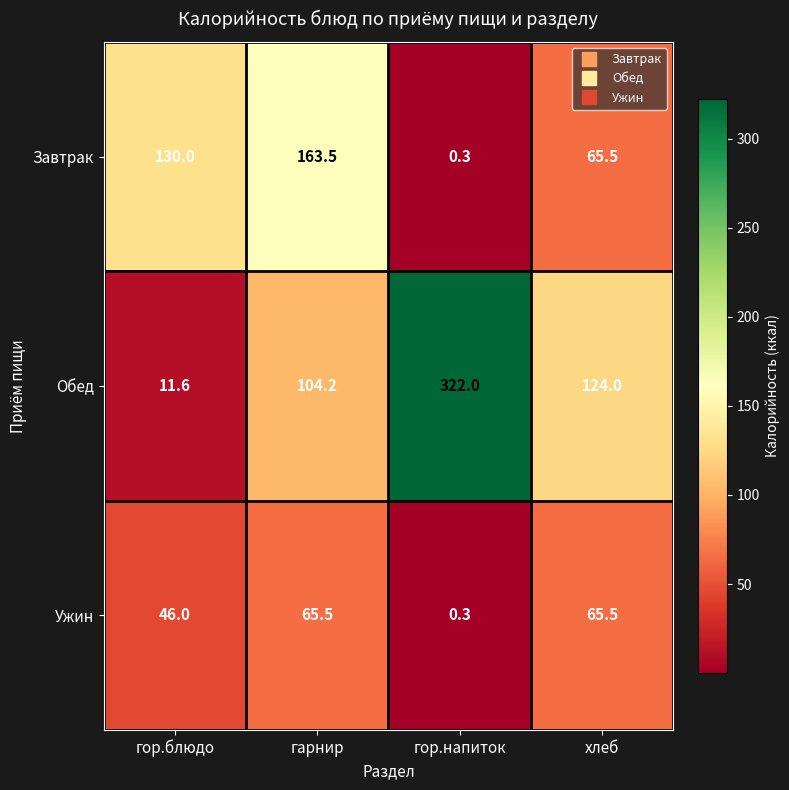

What is the spread (max minus min) of values at гор.напиток?

321.7